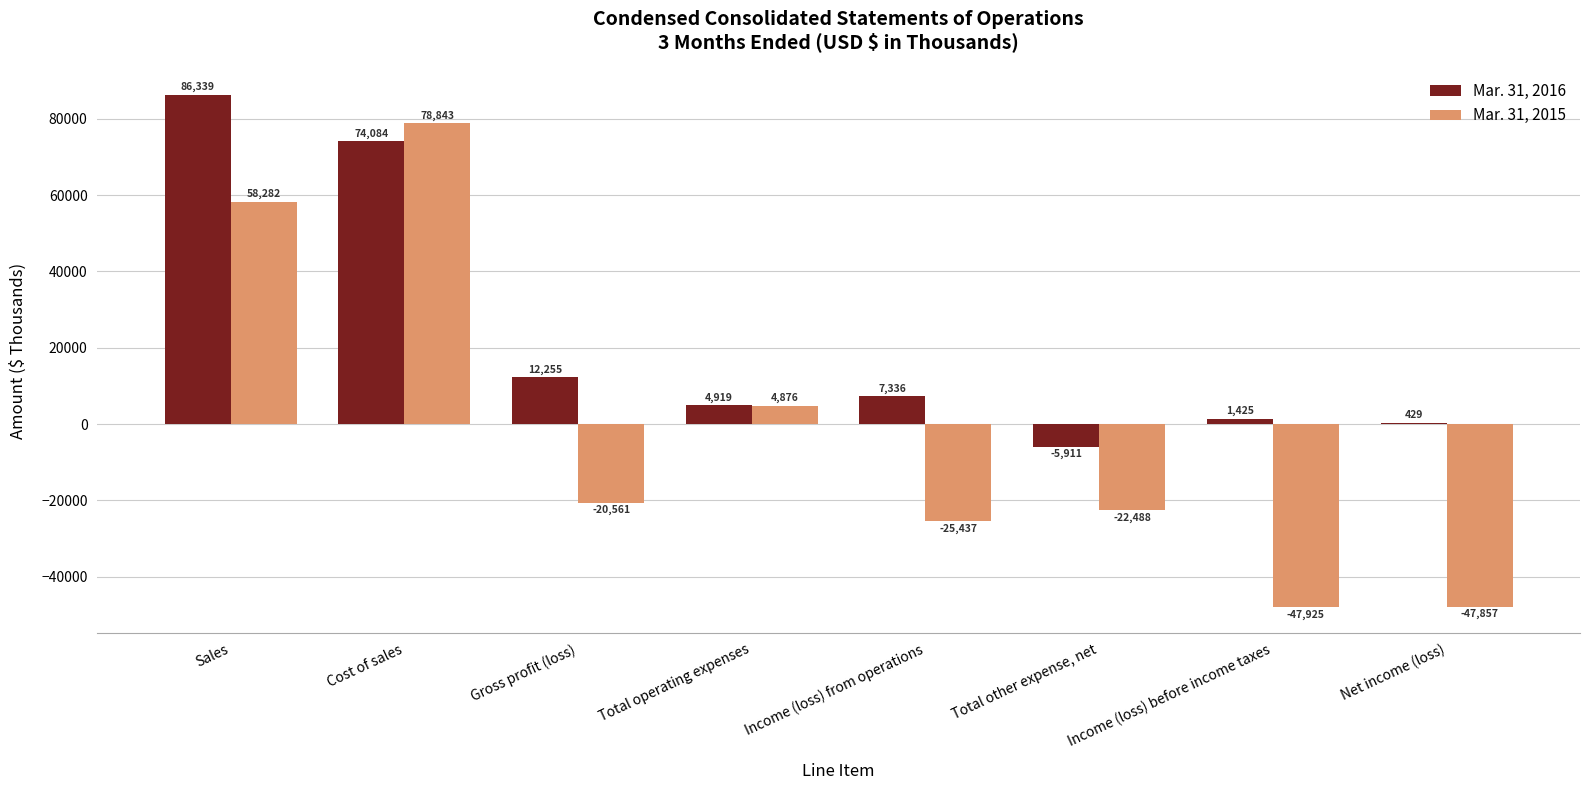

How many groups of bars are there?

8